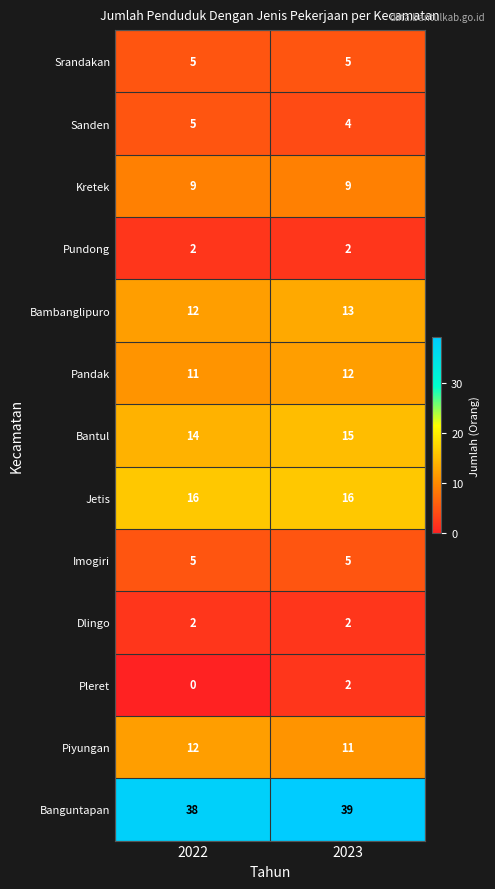

What is the total value across all series at 2023?

135